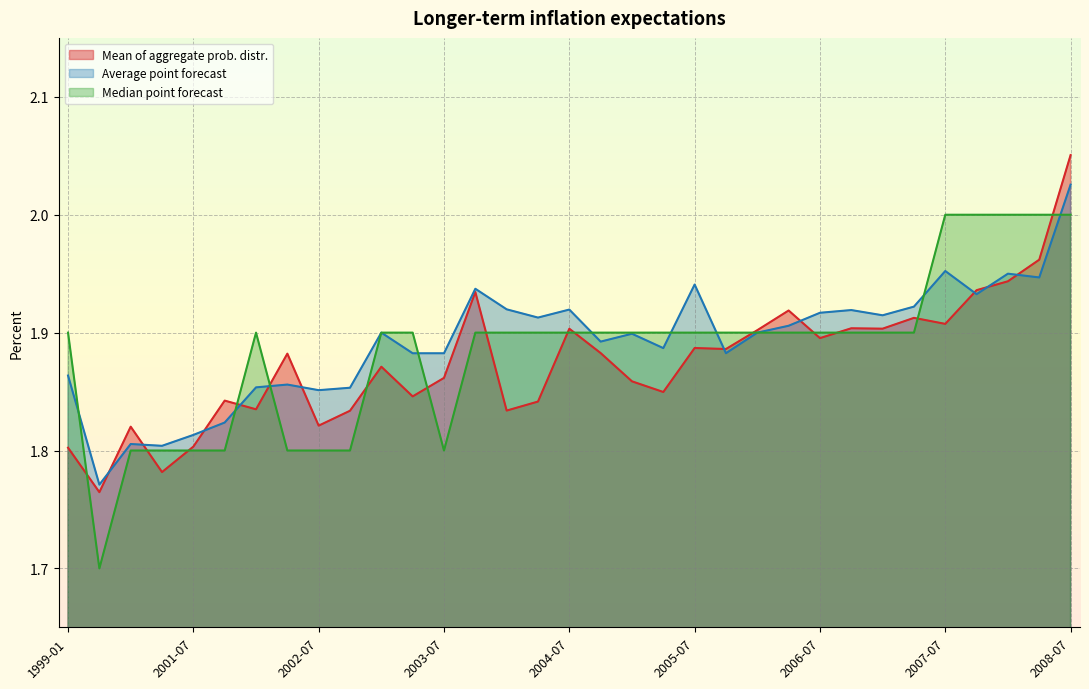

At which label does Average point forecast reach its peak?

2008-07